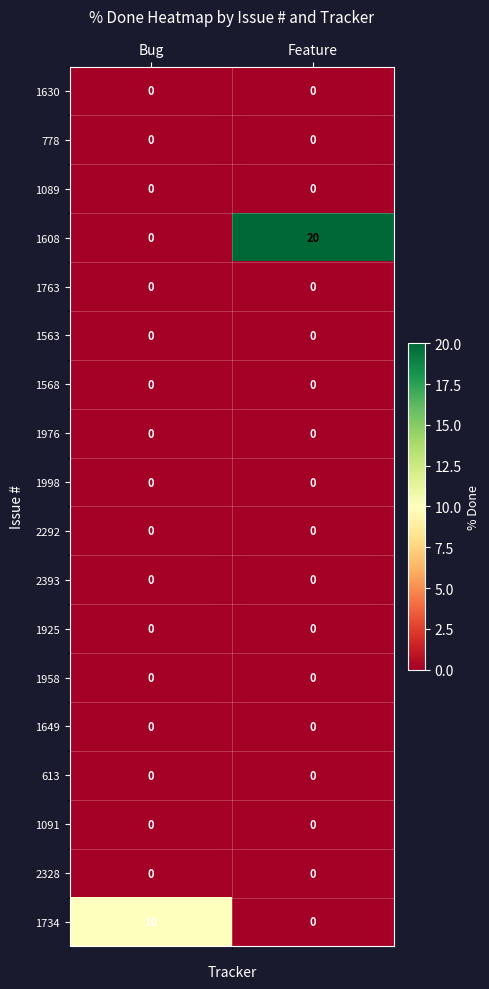

Count the number of data series in this chart.

18